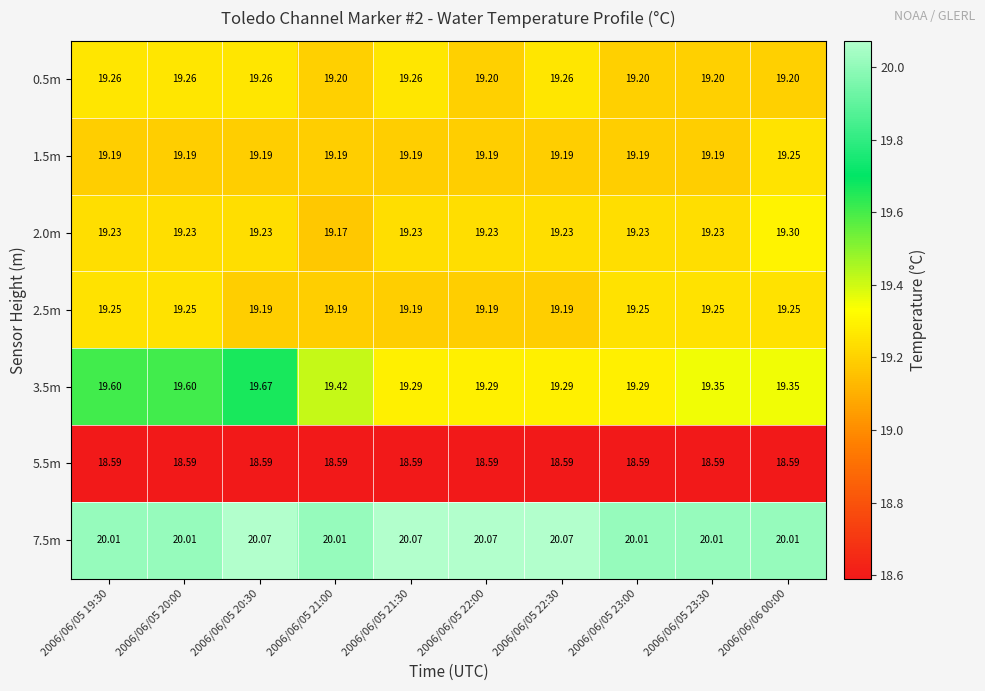

Which series has the largest total across all categories?

7.5m